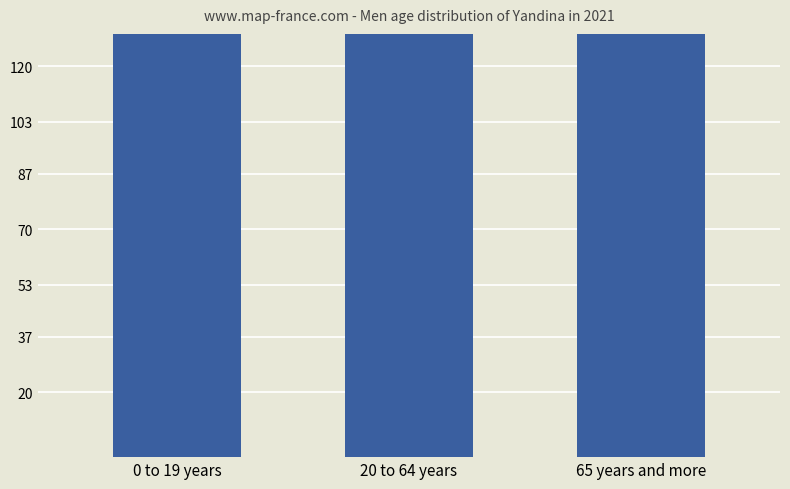

What is the average value?

444